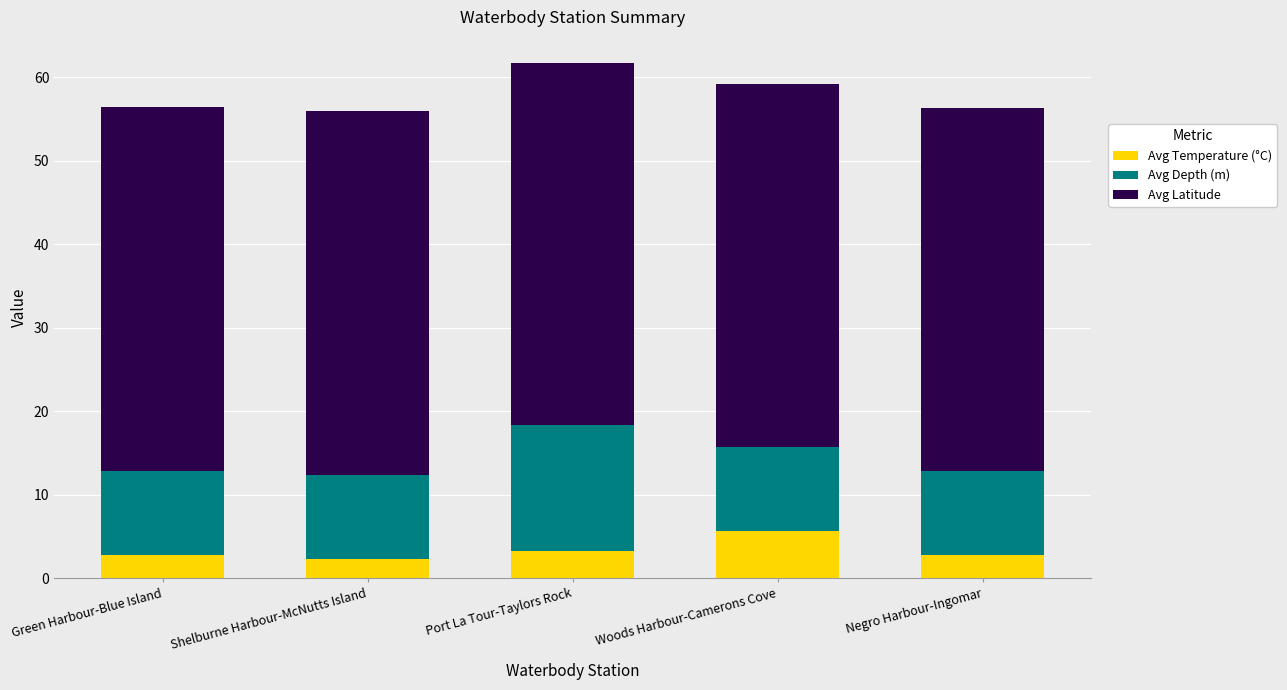

What is the total value across all series at Negro Harbour-Ingomar?

56.3